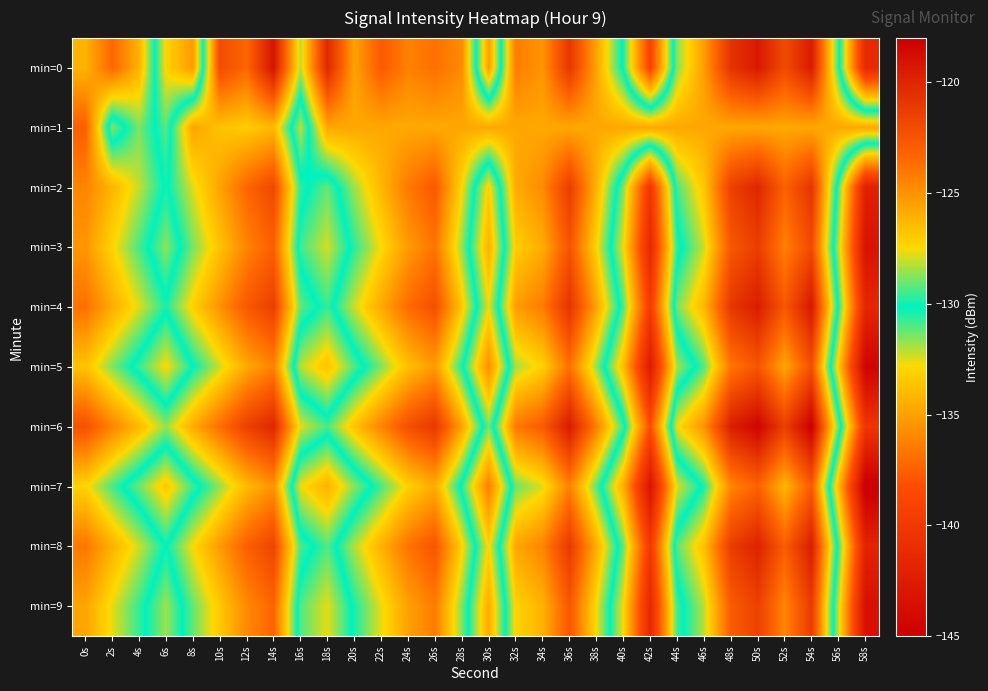

Reading left to right, list all the values displayed in this chart.

min=0: 0s=-126.2	2s=-123.4	4s=-126.1	6s=-133.0	8s=-135.2	10s=-122.1	12s=-123.4	14s=-119.1	16s=-128.2	18s=-120.2	20s=-125.5	22s=-122.9	24s=-124.4	26s=-123.8	28s=-124.7	30s=-135.0	32s=-124.2	34s=-125.1	36s=-120.9	38s=-125.6	40s=-130.4	42s=-139.1	44s=-128.7	46s=-125.4	48s=-120.8	50s=-119.4	52s=-122.0	54s=-119.5	56s=-129.7	58s=-141.3
min=1: 0s=-123.1	2s=-131.5	4s=-128.8	6s=-131.1	8s=-125.6	10s=-126.7	12s=-127.0	14s=-126.4	16s=-132.1	18s=-125.7	20s=-125.7	22s=-125.7	24s=-125.7	26s=-125.7	28s=-125.7	30s=-125.7	32s=-125.7	34s=-125.7	36s=-125.7	38s=-125.7	40s=-125.7	42s=-125.7	44s=-125.7	46s=-125.7	48s=-125.7	50s=-125.7	52s=-125.7	54s=-125.7	56s=-125.7	58s=-125.7
min=2: 0s=-124.5	2s=-126.2	4s=-128.1	6s=-130.3	8s=-127.8	10s=-125.6	12s=-123.4	14s=-121.9	16s=-129.7	18s=-131.2	20s=-128.5	22s=-126.3	24s=-124.1	26s=-122.8	28s=-127.4	30s=-133.2	32s=-125.9	34s=-124.7	36s=-121.3	38s=-126.1	40s=-131.5	42s=-140.2	44s=-129.4	46s=-126.8	48s=-121.5	50s=-120.1	52s=-123.2	54s=-120.8	56s=-130.9	58s=-142.1
min=3: 0s=-125.1	2s=-127.3	4s=-129.4	6s=-131.6	8s=-128.9	10s=-126.7	12s=-124.5	14s=-123.1	16s=-130.8	18s=-132.4	20s=-129.7	22s=-127.5	24s=-125.3	26s=-123.9	28s=-128.6	30s=-134.4	32s=-127.1	34s=-125.9	36s=-122.5	38s=-127.3	40s=-132.7	42s=-141.4	44s=-130.6	46s=-128.0	48s=-122.7	50s=-121.3	52s=-124.4	54s=-122.0	56s=-132.1	58s=-143.3
min=4: 0s=-123.8	2s=-125.9	4s=-127.8	6s=-129.9	8s=-127.2	10s=-125.0	12s=-122.8	14s=-121.4	16s=-129.1	18s=-130.7	20s=-128.0	22s=-125.8	24s=-123.6	26s=-122.3	28s=-126.9	30s=-132.7	32s=-125.4	34s=-124.2	36s=-120.8	38s=-125.6	40s=-130.9	42s=-139.7	44s=-128.9	46s=-126.3	48s=-121.0	50s=-119.6	52s=-122.7	54s=-119.3	56s=-130.4	58s=-141.6
min=5: 0s=-126.7	2s=-128.8	4s=-130.7	6s=-132.9	8s=-130.2	10s=-128.0	12s=-125.8	14s=-124.4	16s=-132.1	18s=-133.7	20s=-131.0	22s=-128.8	24s=-126.6	26s=-125.3	28s=-129.9	30s=-135.7	32s=-128.4	34s=-127.2	36s=-123.8	38s=-128.6	40s=-133.9	42s=-142.6	44s=-131.9	46s=-129.3	48s=-124.0	50s=-122.6	52s=-125.7	54s=-122.3	56s=-133.4	58s=-144.6
min=6: 0s=-122.4	2s=-124.5	4s=-126.4	6s=-128.6	8s=-125.9	10s=-123.7	12s=-121.5	14s=-120.1	16s=-127.8	18s=-129.4	20s=-126.7	22s=-124.5	24s=-122.3	26s=-121.0	28s=-125.6	30s=-131.4	32s=-124.1	34s=-122.9	36s=-119.5	38s=-124.3	40s=-129.6	42s=-138.3	44s=-127.6	46s=-125.0	48s=-119.7	50s=-118.3	52s=-121.4	54s=-118.0	56s=-129.1	58s=-140.3
min=7: 0s=-127.3	2s=-129.4	4s=-131.3	6s=-133.5	8s=-130.8	10s=-128.6	12s=-126.4	14s=-125.0	16s=-132.7	18s=-134.3	20s=-131.6	22s=-129.4	24s=-127.2	26s=-125.9	28s=-130.5	30s=-136.3	32s=-129.0	34s=-127.8	36s=-124.4	38s=-129.2	40s=-134.5	42s=-143.2	44s=-132.5	46s=-129.9	48s=-124.6	50s=-123.2	52s=-126.3	54s=-122.9	56s=-134.0	58s=-145.2
min=8: 0s=-124.0	2s=-126.1	4s=-128.0	6s=-130.2	8s=-127.5	10s=-125.3	12s=-123.1	14s=-121.7	16s=-129.4	18s=-131.0	20s=-128.3	22s=-126.1	24s=-123.9	26s=-122.6	28s=-127.2	30s=-133.0	32s=-125.7	34s=-124.5	36s=-121.1	38s=-125.9	40s=-131.2	42s=-139.9	44s=-129.2	46s=-126.6	48s=-121.3	50s=-119.9	52s=-123.0	54s=-119.6	56s=-130.7	58s=-141.9
min=9: 0s=-125.6	2s=-127.7	4s=-129.6	6s=-131.8	8s=-129.1	10s=-126.9	12s=-124.7	14s=-123.3	16s=-131.0	18s=-132.6	20s=-129.9	22s=-127.7	24s=-125.5	26s=-124.2	28s=-128.8	30s=-134.6	32s=-127.3	34s=-126.1	36s=-122.7	38s=-127.5	40s=-132.8	42s=-141.5	44s=-130.8	46s=-128.2	48s=-122.9	50s=-121.5	52s=-124.6	54s=-121.2	56s=-132.3	58s=-143.5